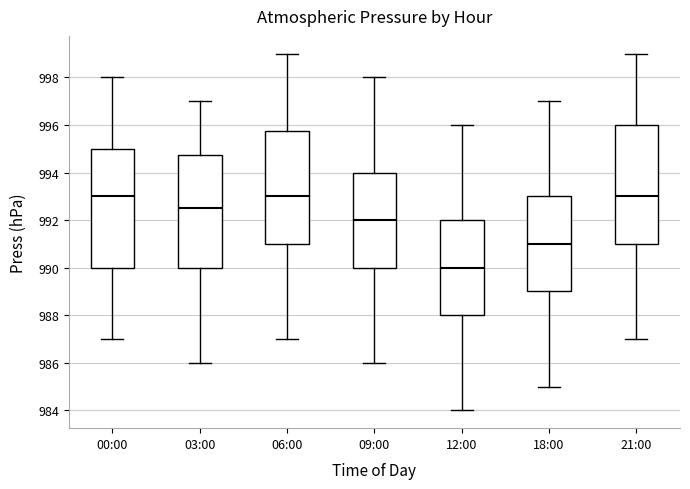

Where is the upper edge of the box for 06:00 on the y-axis? The values are not printed on the chart, so give them approximately, as read against the axis.

995.8